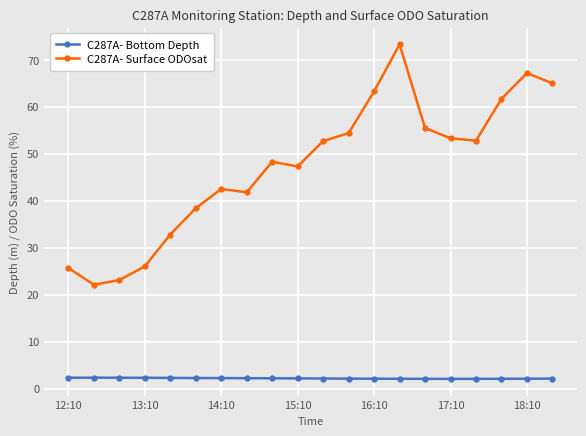

What are all the series names shown in the legend?

C287A- Bottom Depth, C287A- Surface ODOsat